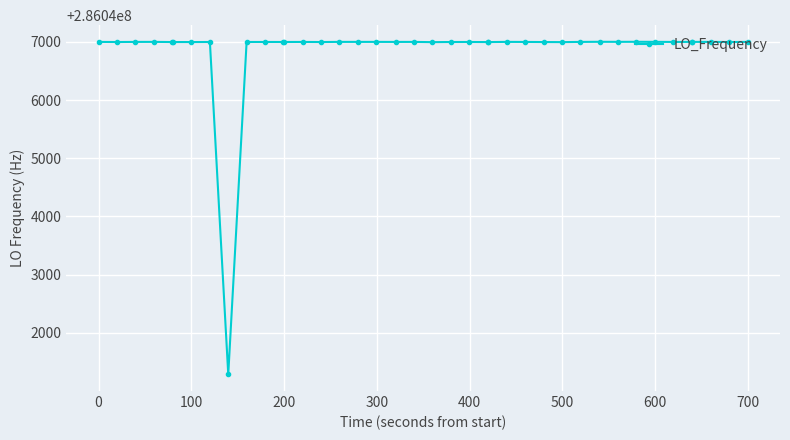

What is the smallest value displayed?

286041286.0